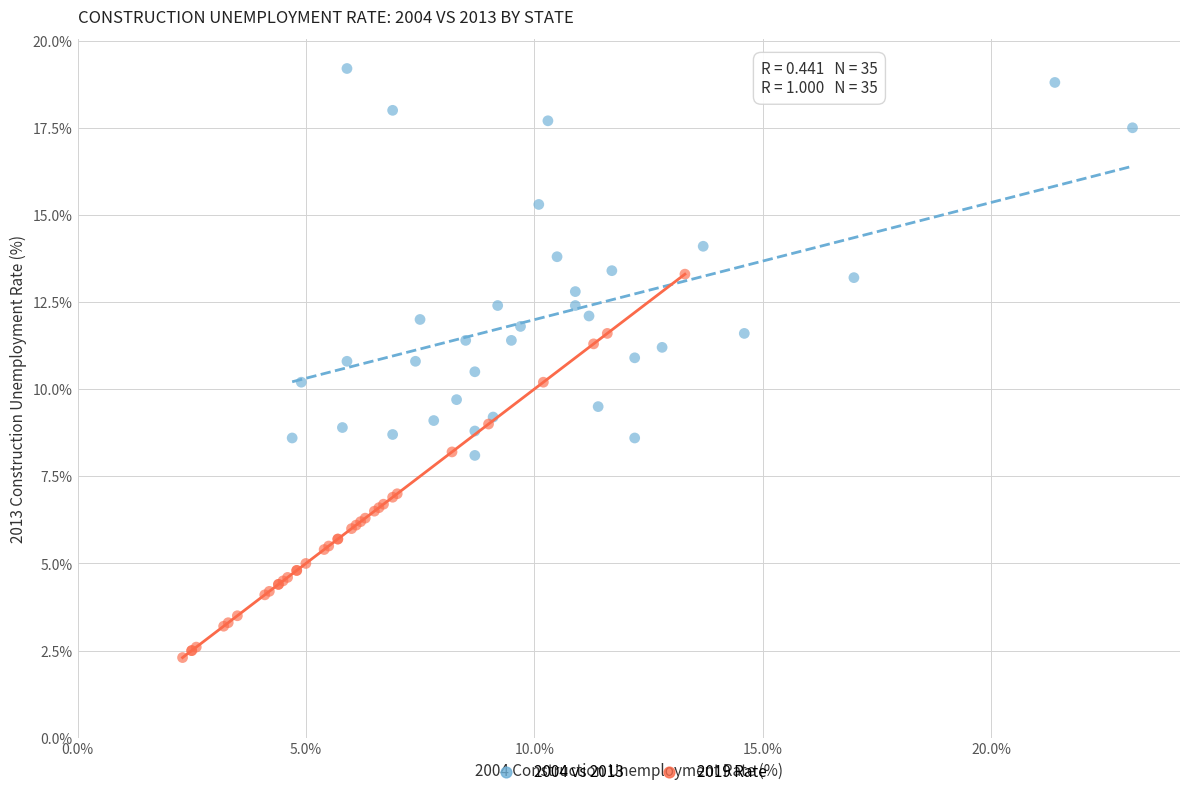

Which series reaches the minimum Y coordinate?

2019 Rate